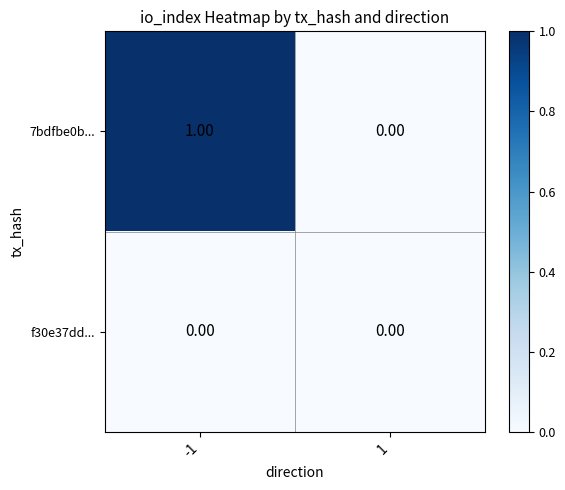

Which series has the largest total across all categories?

7bdfbe0b...